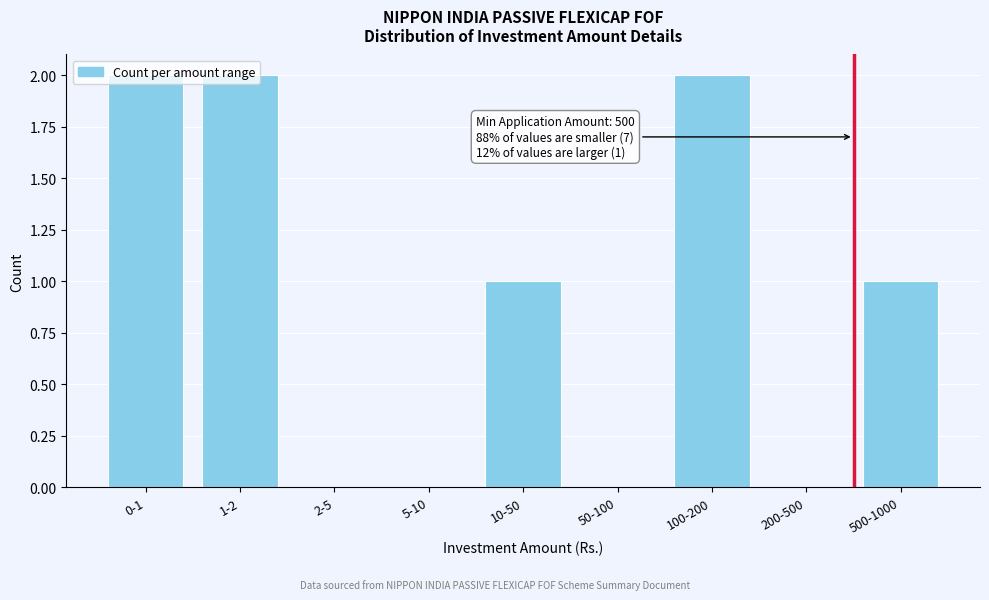

Is it true that the value at 200-500 is 1?

False